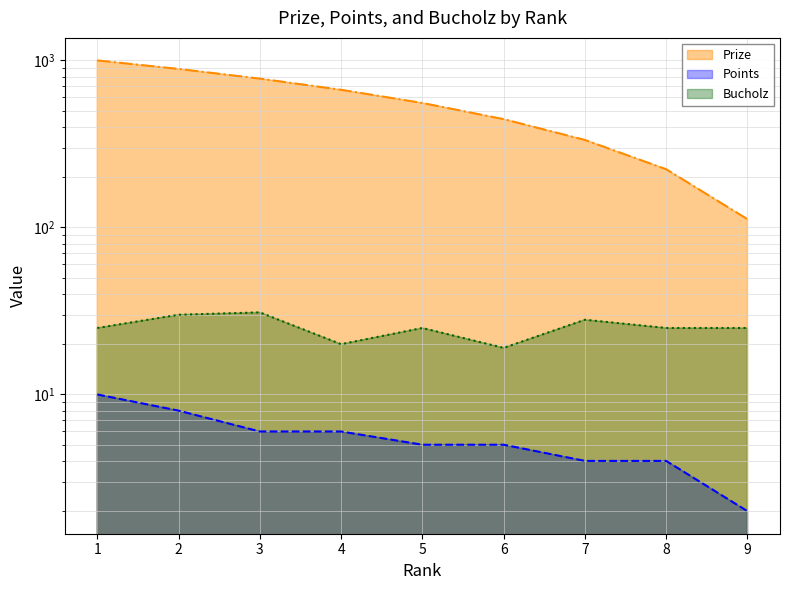

List the labels in order of Prize value, smallest first.

9, 8, 7, 6, 5, 4, 3, 2, 1